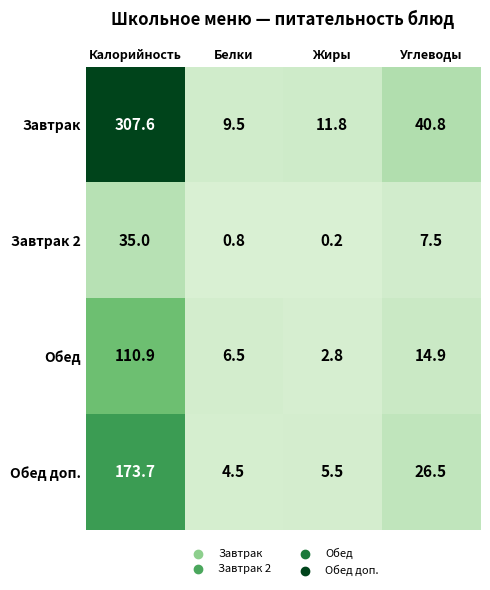

How many values in the Завтрак 2 series exceed 7?

2